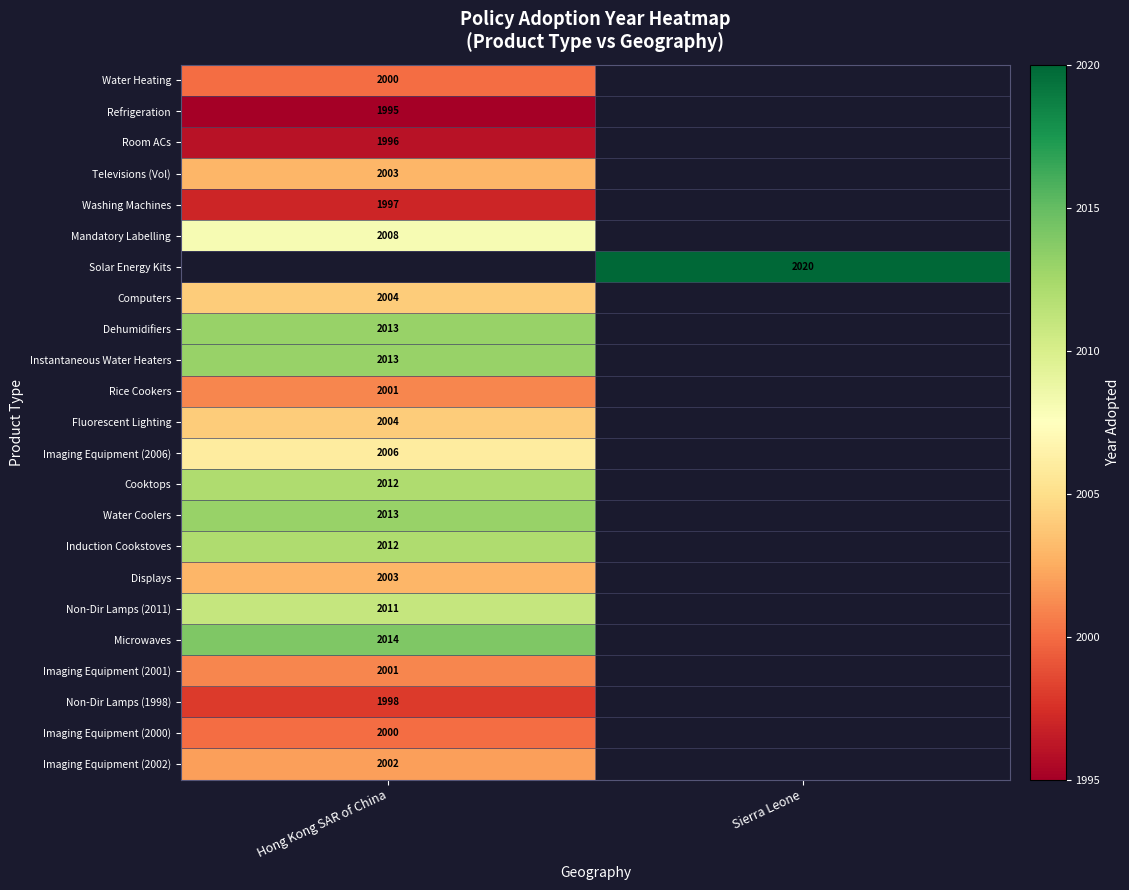

Is it true that Induction Cookstoves equals 2012 at Hong Kong SAR of China?

True